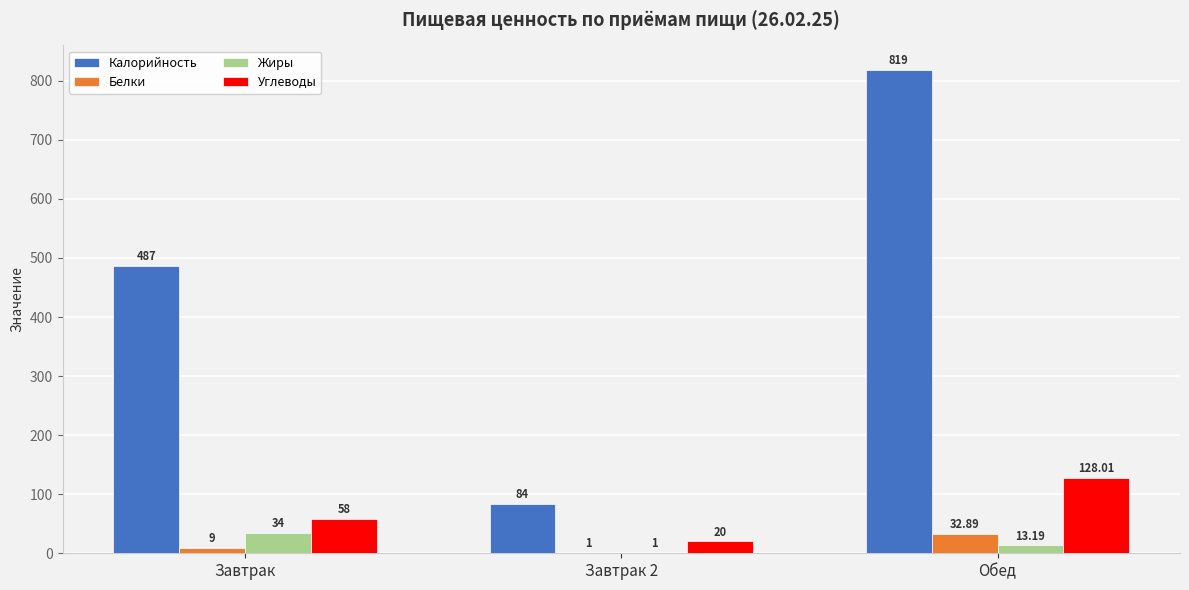

What is the maximum value for Углеводы?

128.0